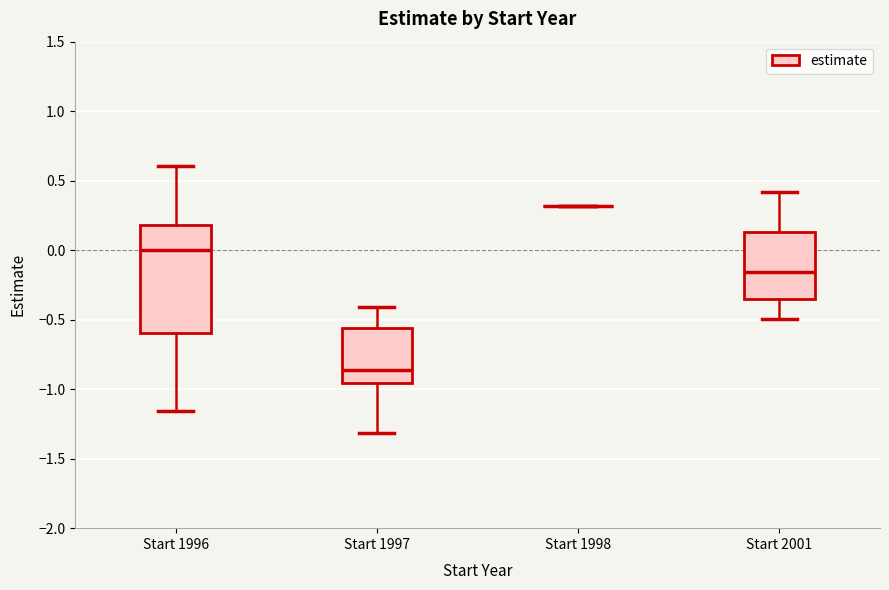

Which box is the tallest, from its lower edge to its upper edge?

Start 1996